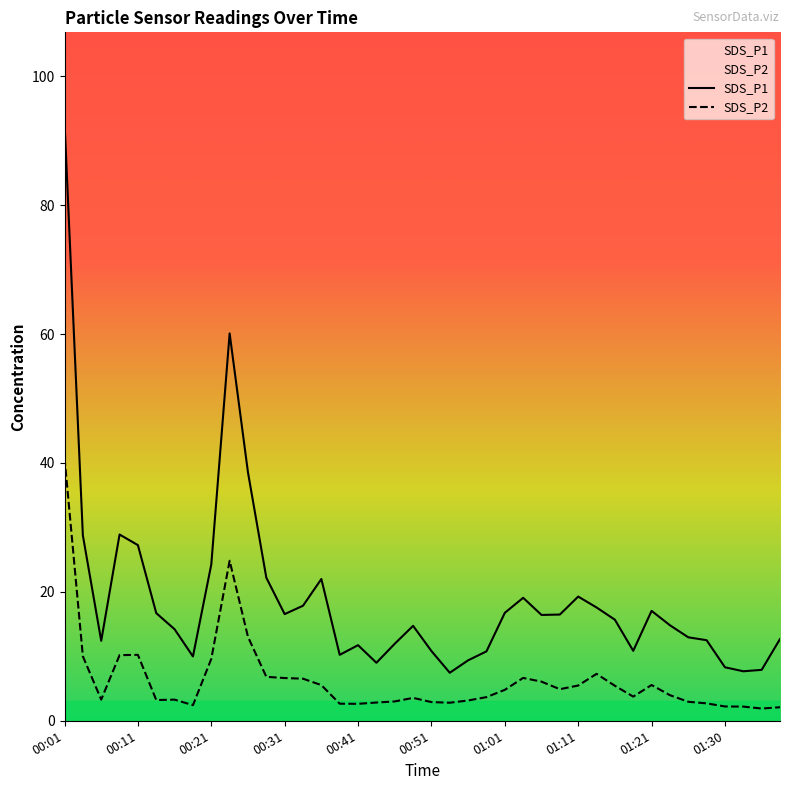

What are all the series names shown in the legend?

SDS_P1, SDS_P2